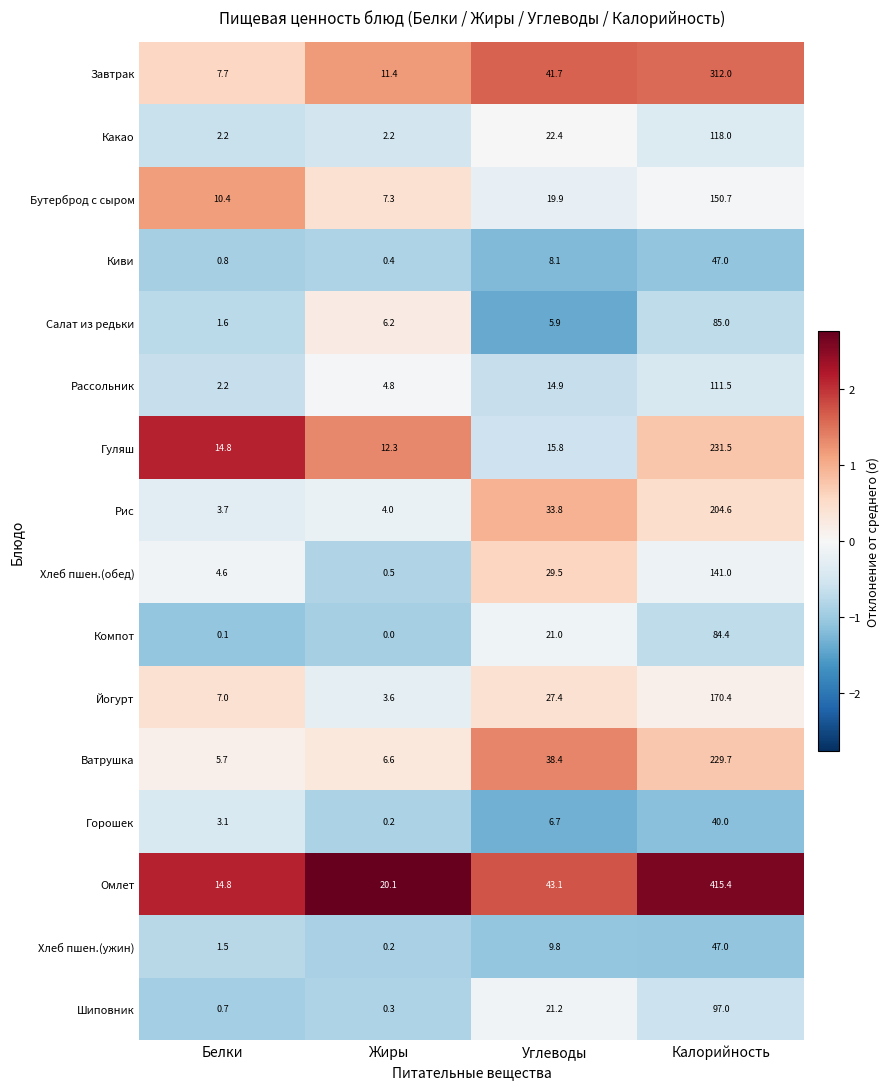

Is it true that Киви equals 8.1 at Углеводы?

True